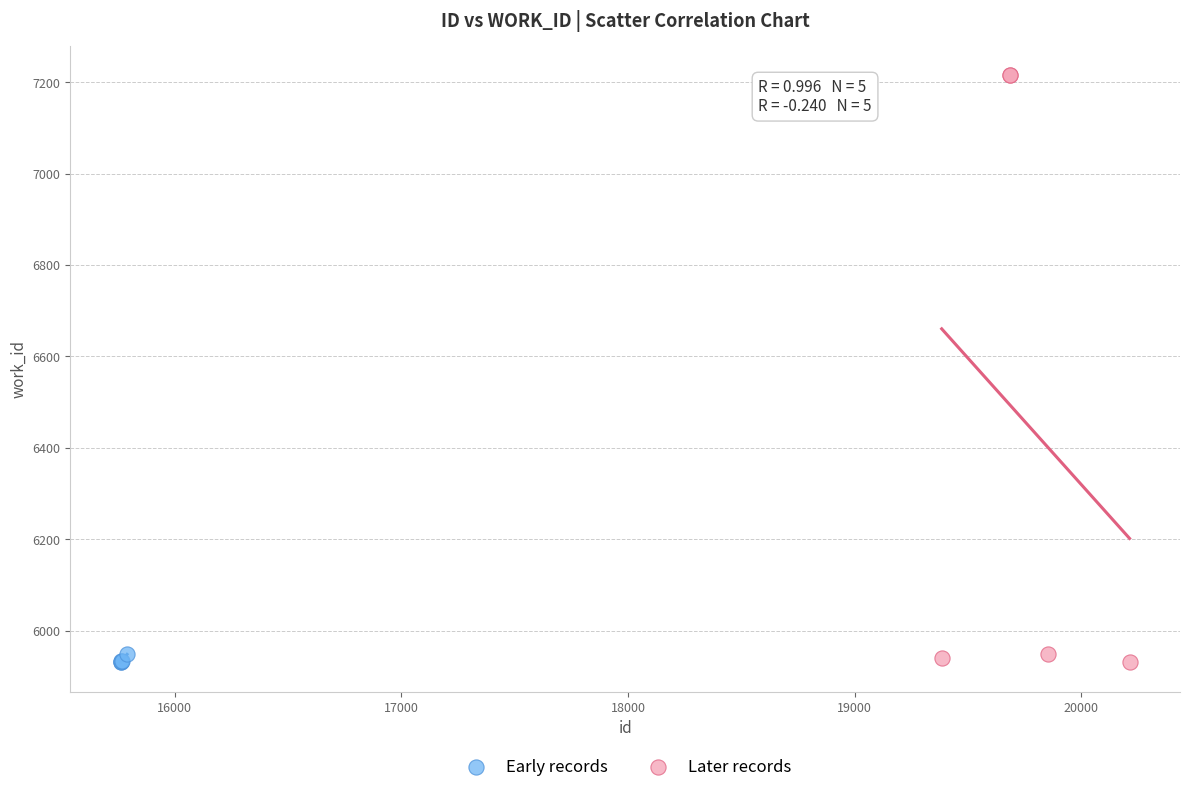

What are all the series names shown in the legend?

Early records, Later records